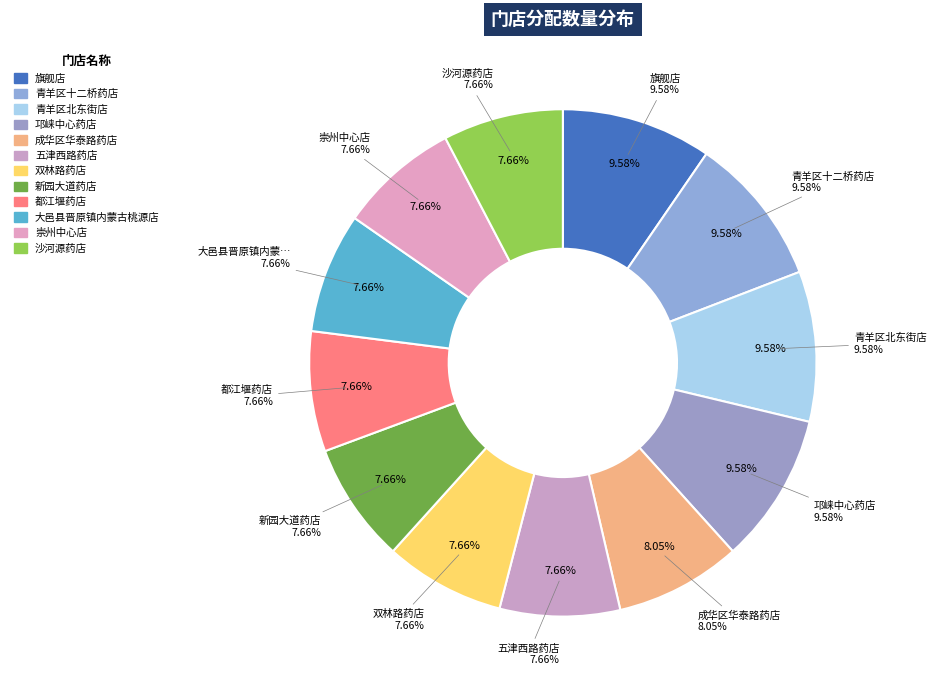

What is the largest slice in the pie chart?

旗舰店(307)